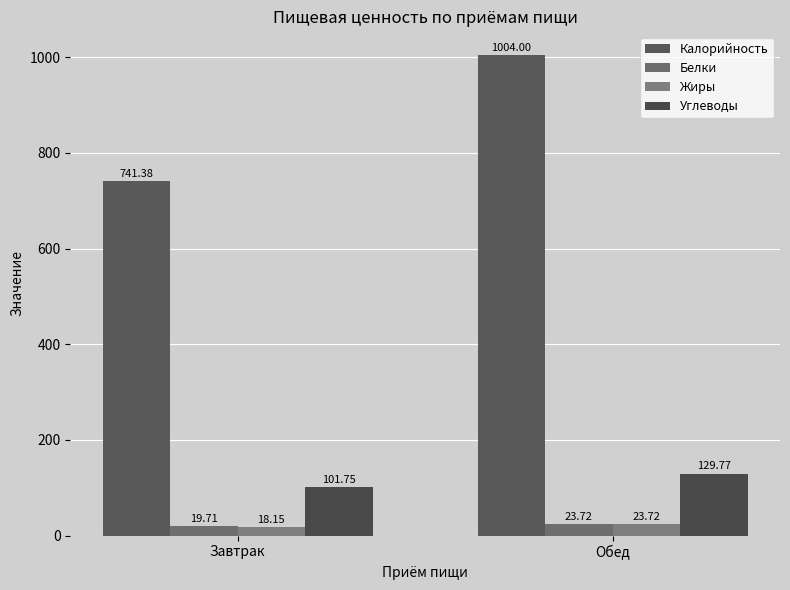

How many Белки values are between 19 and 23?

1